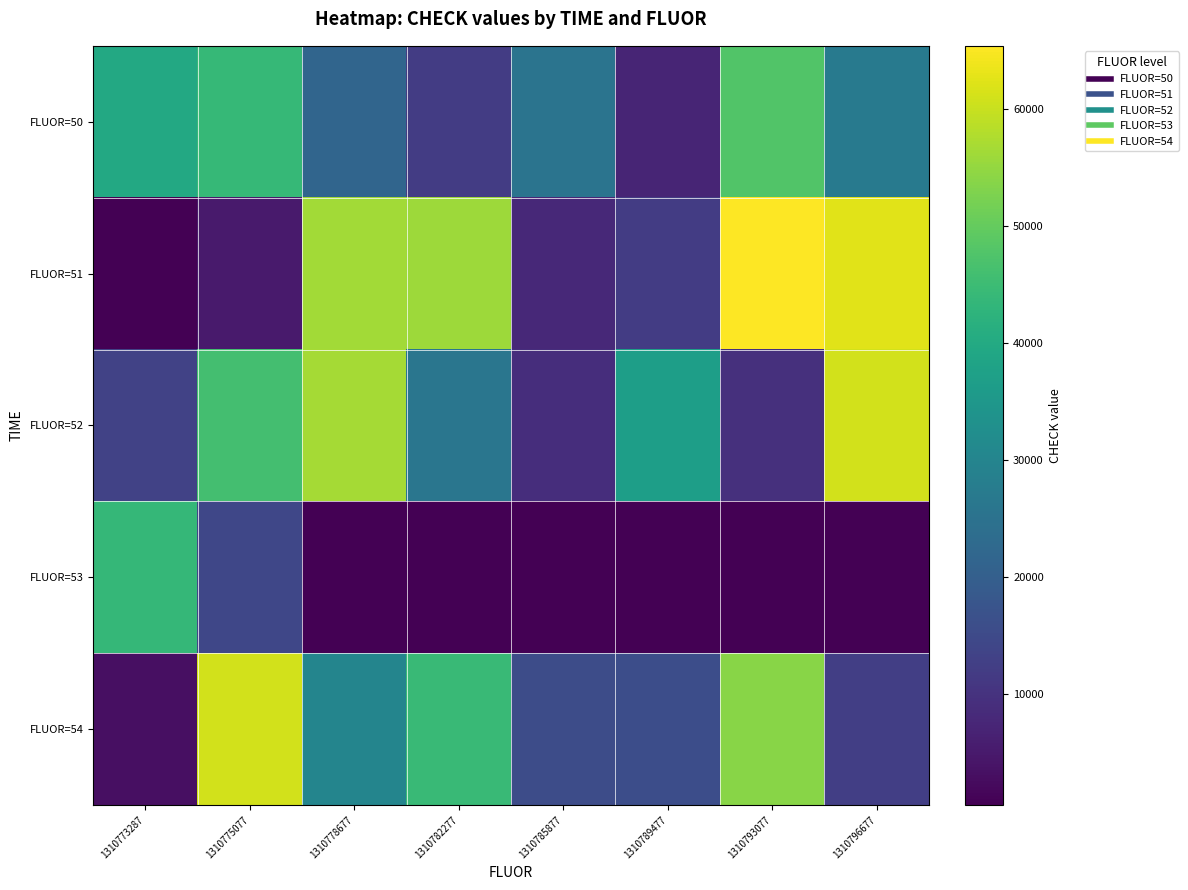

Reading left to right, transcribe all the data shown in this chart.

FLUOR=50: 1310773287=39783	1310775077=44102	1310778677=21794	1310782277=11951	1310785877=25398	1310789477=7151	1310793077=47755	1310796677=27312
FLUOR=51: 1310773287=684	1310775077=5237	1310778677=56464	1310782277=56007	1310785877=8014	1310789477=12188	1310793077=65426	1310796677=62405
FLUOR=52: 1310773287=13431	1310775077=46028	1310778677=56674	1310782277=25897	1310785877=9141	1310789477=36904	1310793077=9490	1310796677=60927
FLUOR=53: 1310773287=43630	1310775077=14293	1310778677=543	1310782277=540	1310785877=538	1310789477=537	1310793077=531	1310796677=538
FLUOR=54: 1310773287=3242	1310775077=61066	1310778677=30160	1310782277=44597	1310785877=15740	1310789477=15924	1310793077=53789	1310796677=12448